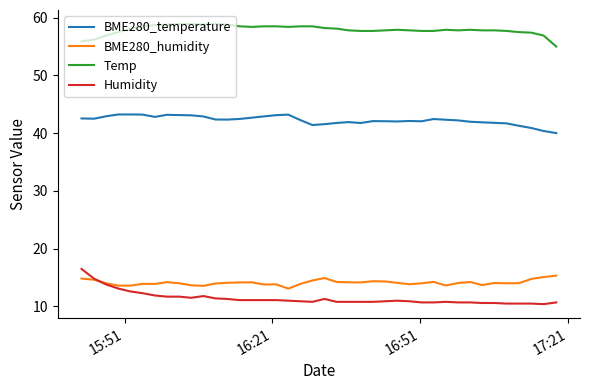

What is the lowest value of the Humidity series?

10.4